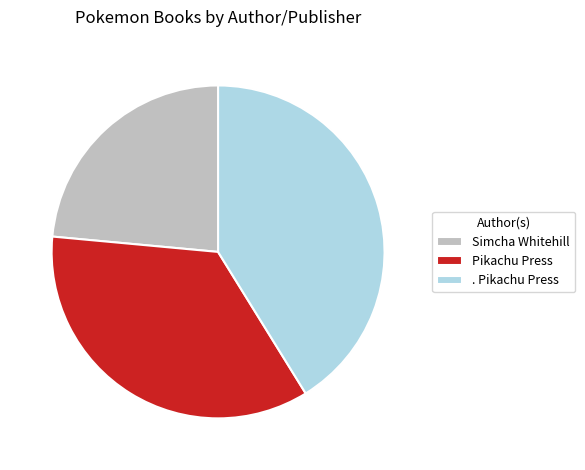

Is there any slice that represents more than half of the pie?

No